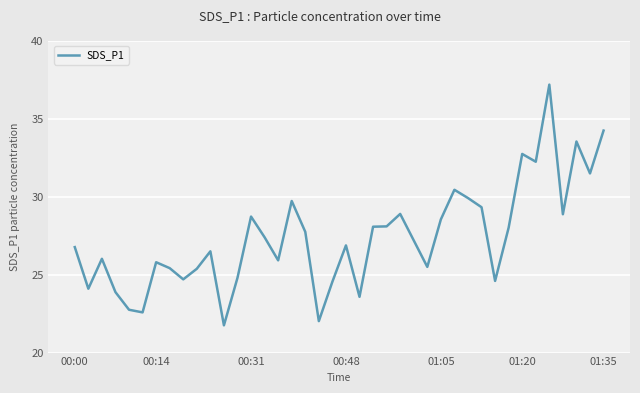

What is the average value?

27.4